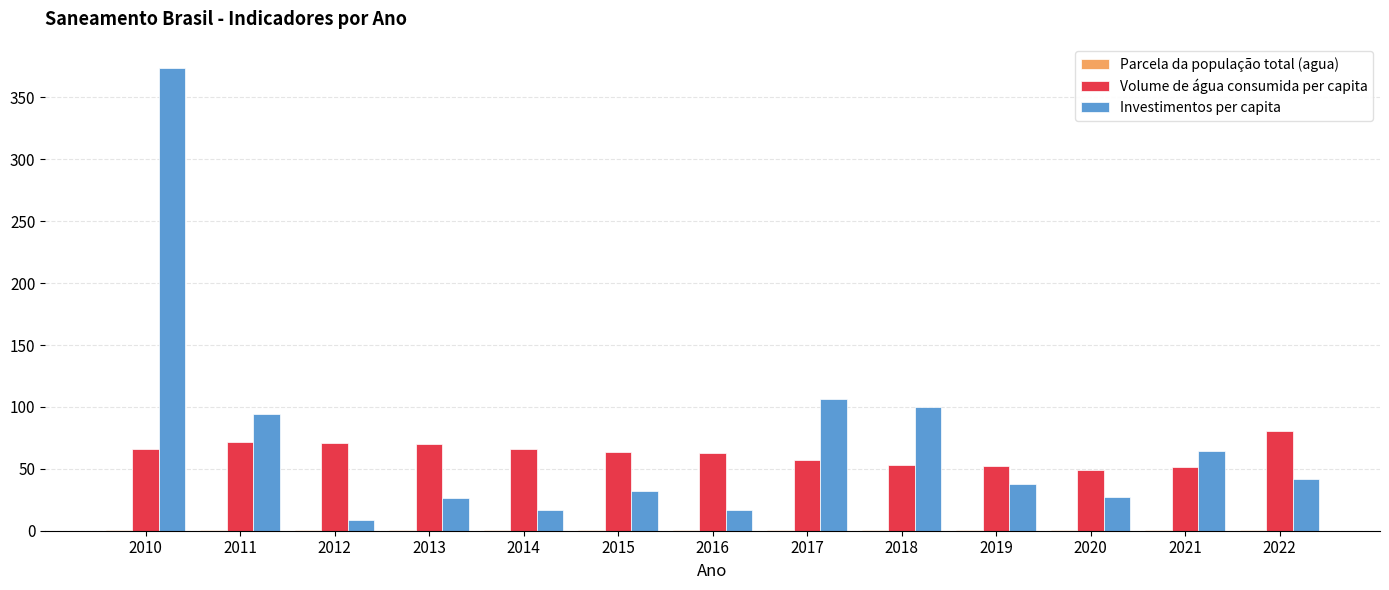

Which label corresponds to the largest value in the chart?

2010